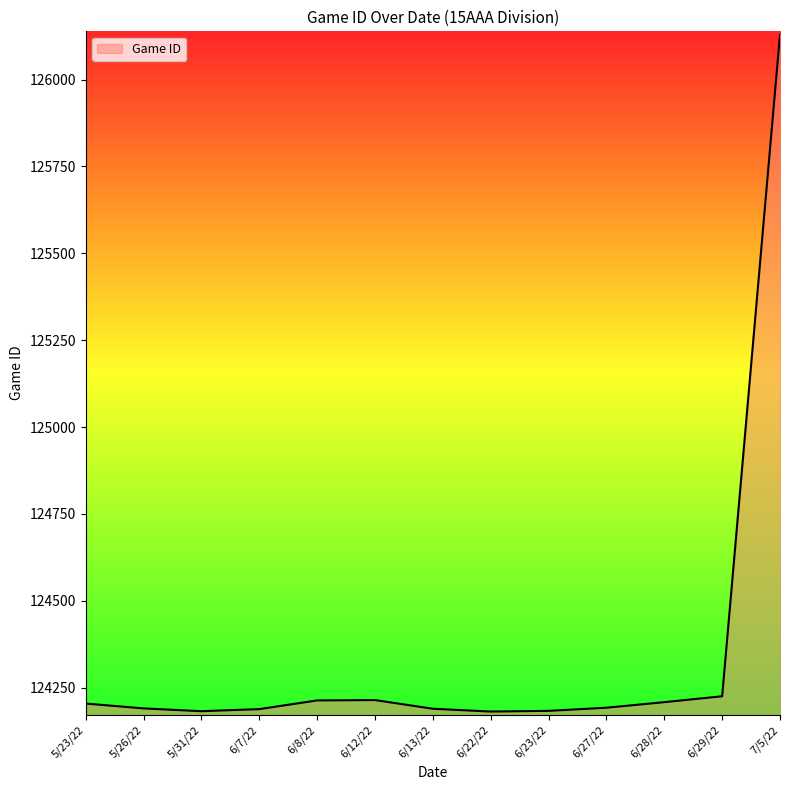

Approximately how many times larger is the value at 7/5/22 compared to 6/12/22?

1.0